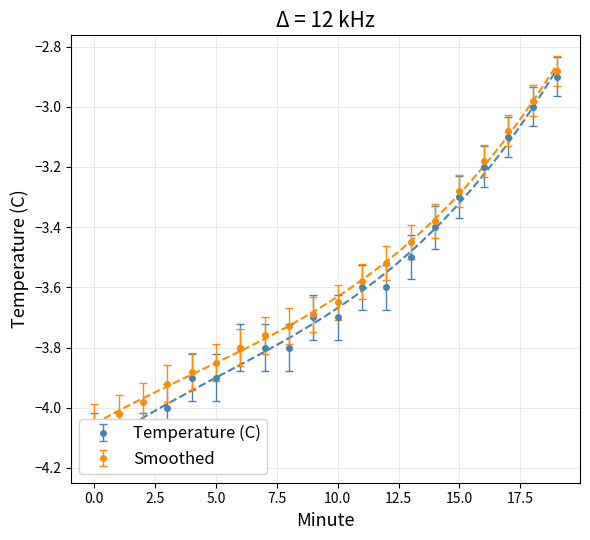

What is the value of the Temperature (C) point at the 20th from the left?

-2.9